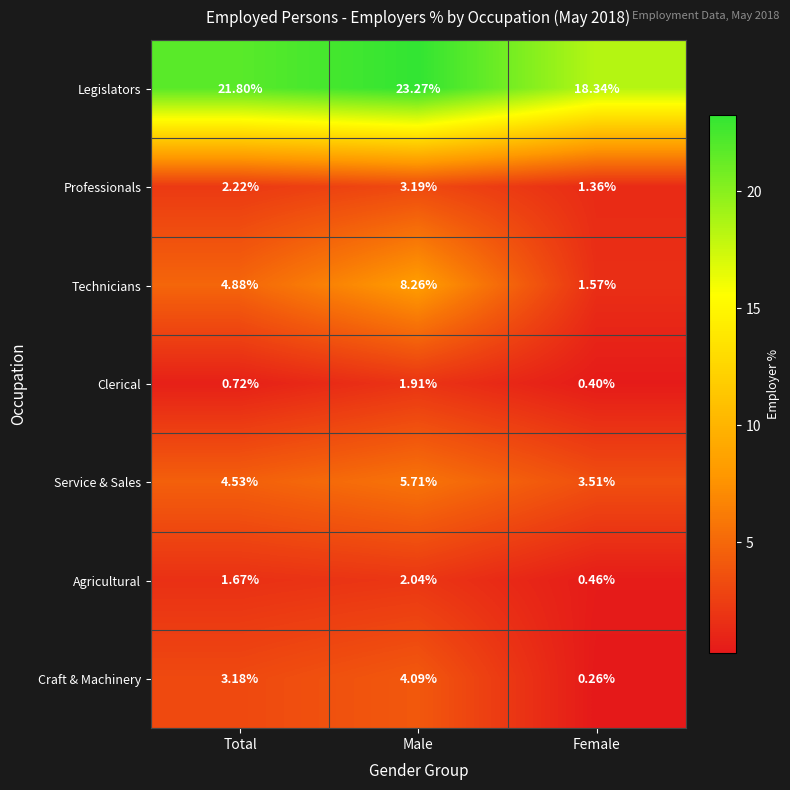

How many series are shown in this chart?

7